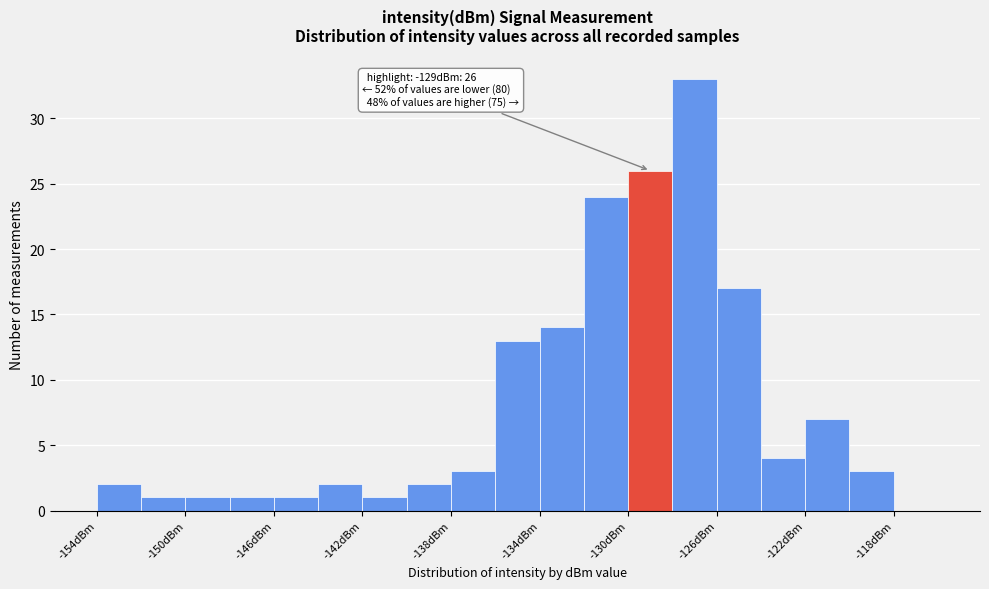

Over which range of the x-axis is the bar tallest?

-128 to -126